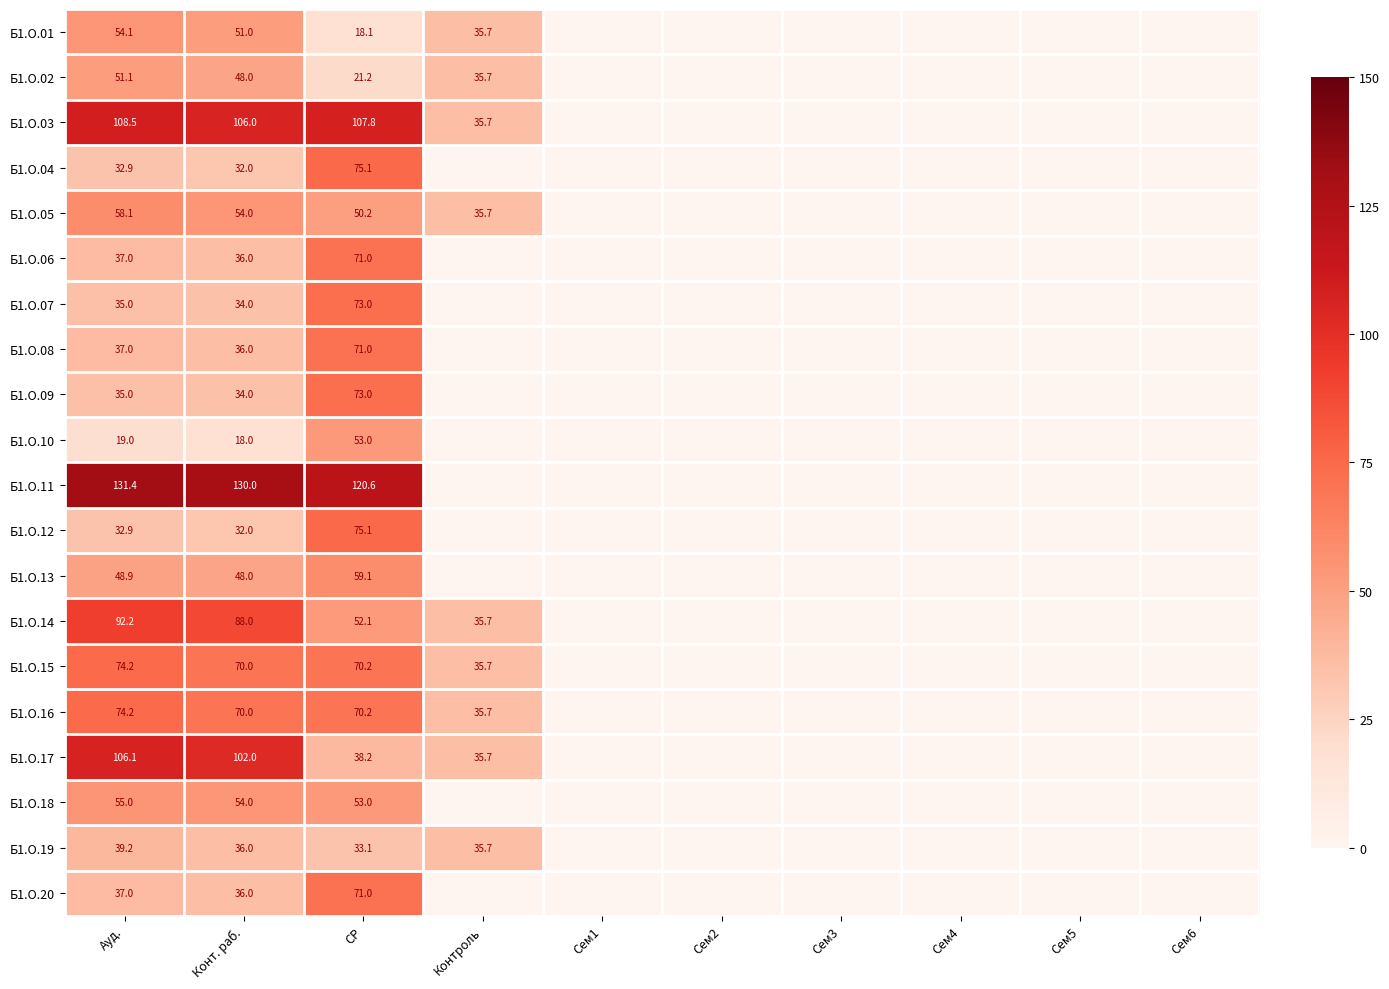

What is the sum of the Б1.О.06 values at Конт. раб. and Ауд.?

73.0